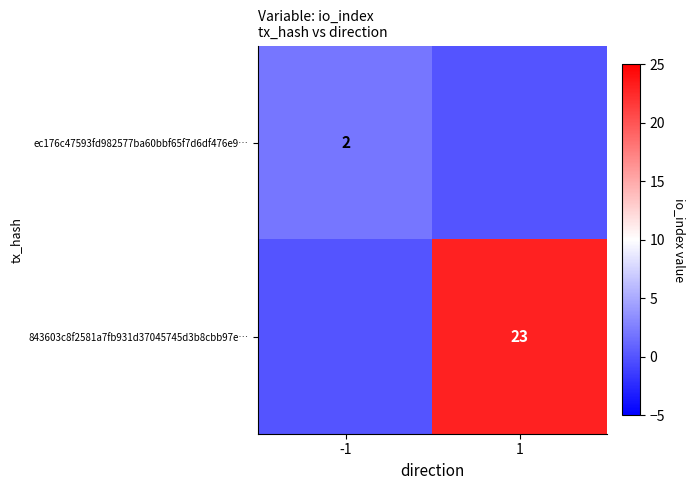

True or false: ec176c47593fd982577ba60bbf65f7d6df476e9… has a value of 1 at -1.

False